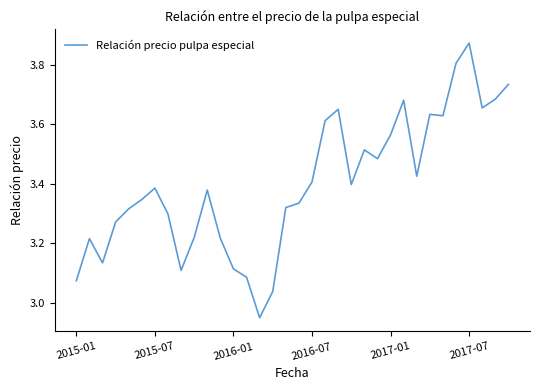

Is this an area chart (filled region under the line)?

No